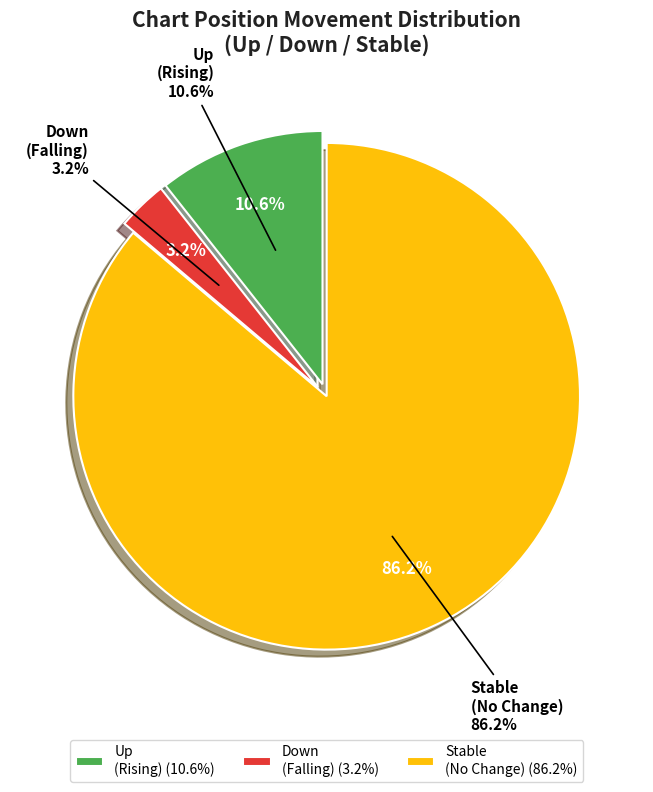

To the nearest percent, what is the combined percentage of up and down?

14%